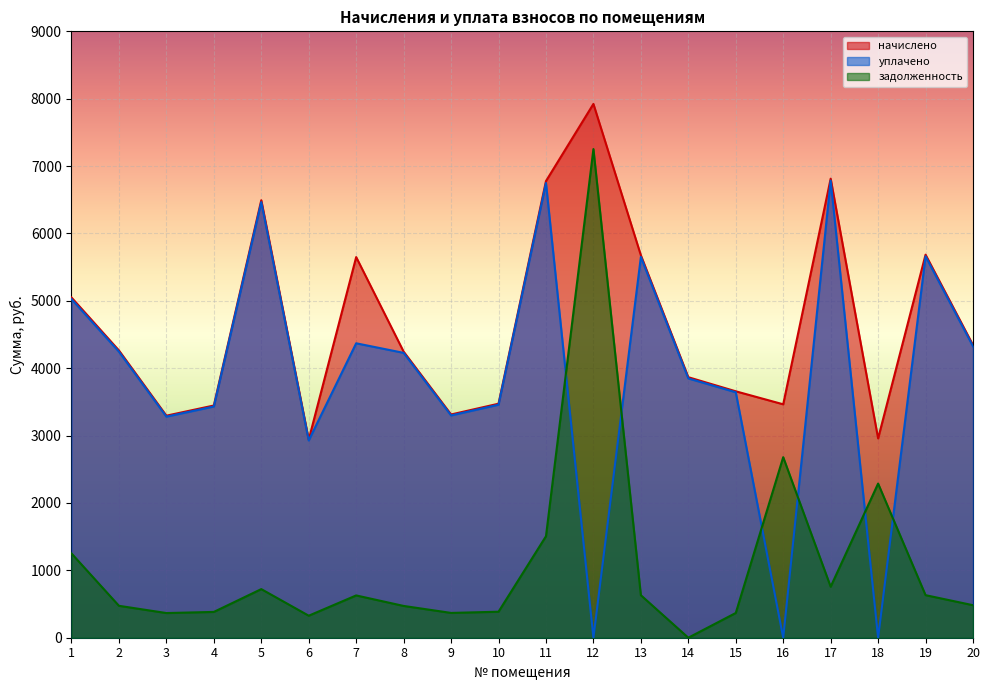

Does the chart display data point markers on the line(s)?

No